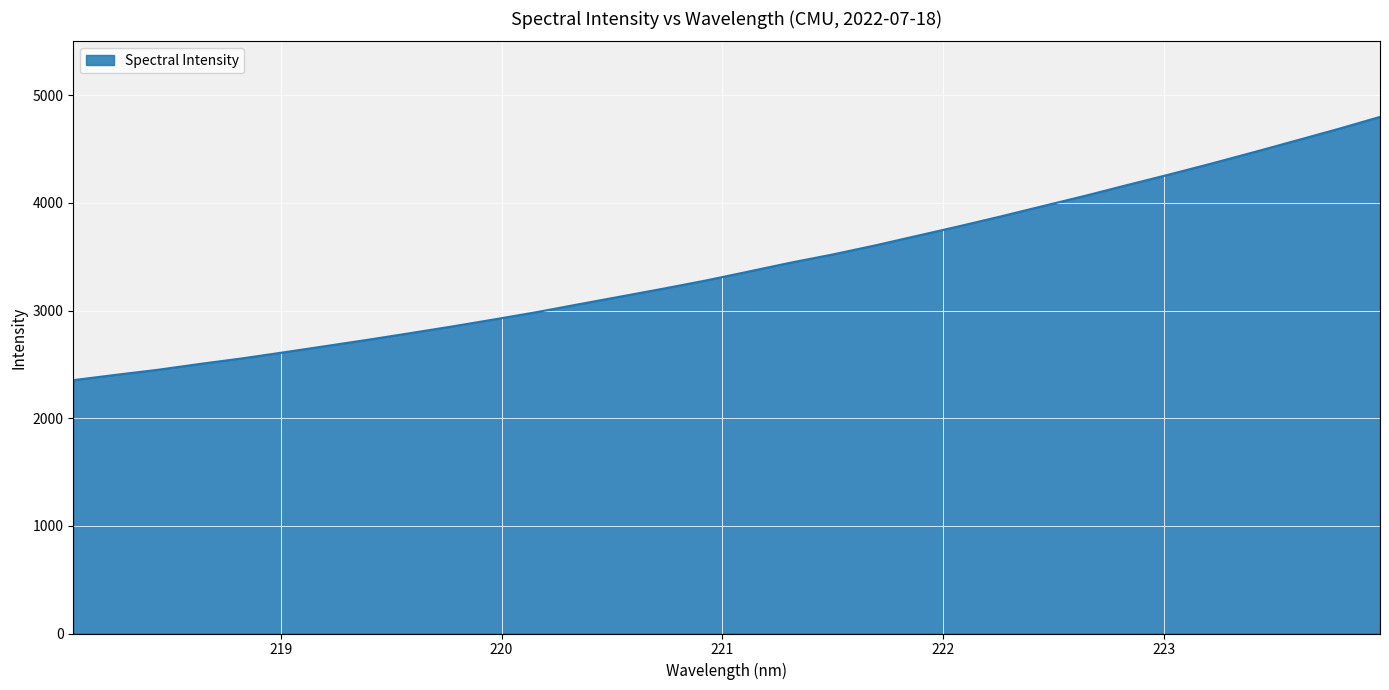

What is the difference between the maximum and minimum values?

2445.2